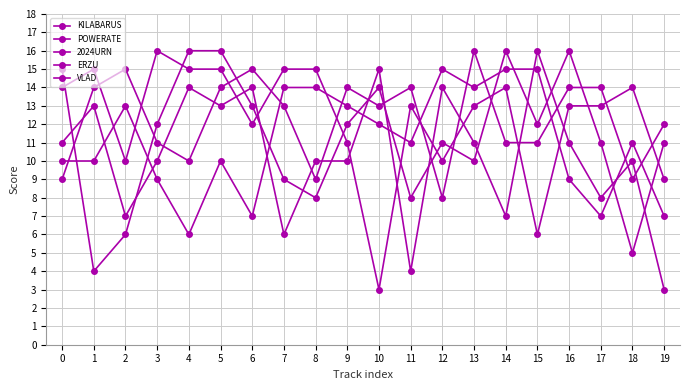

How many lines are shown in the chart?

5